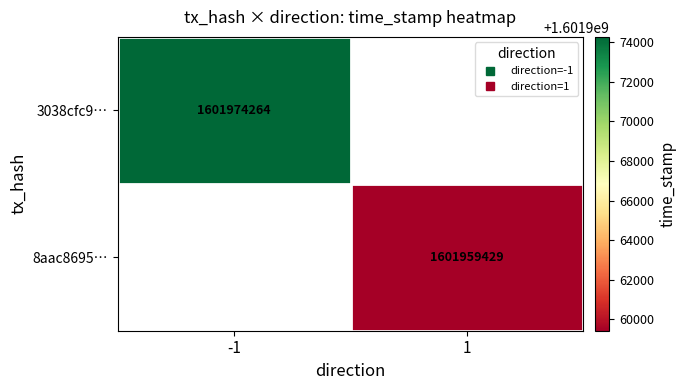

Is the value of 3038cfc9… at -1 greater than the value of 8aac8695… at 1?

Yes